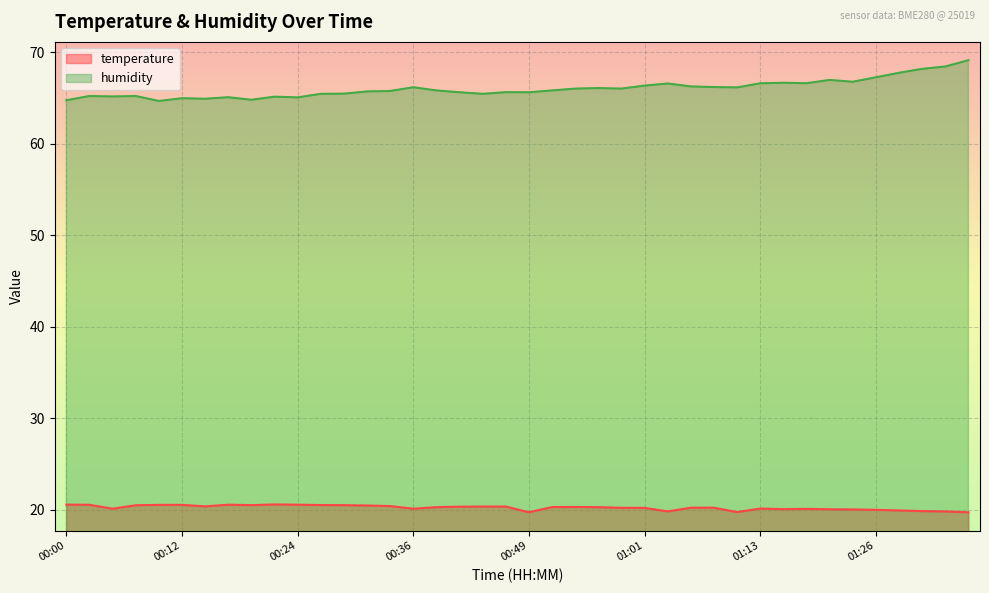

Which category has the lowest value in the humidity series?

00:10